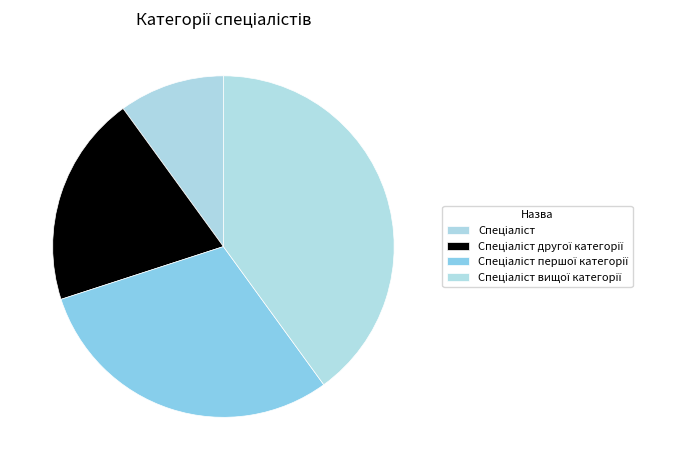

How many slices are in this pie chart?

4